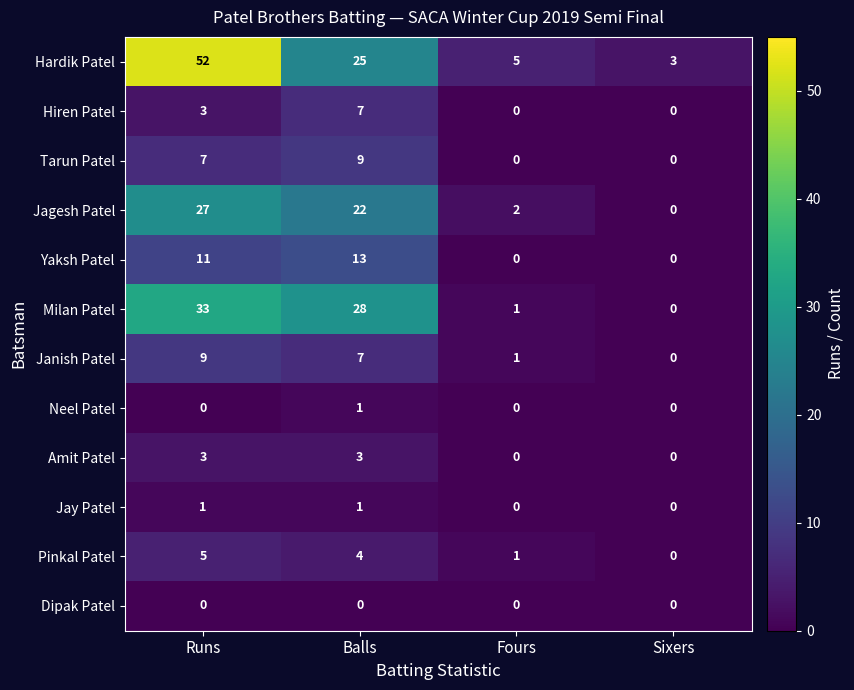

What is the total value across all series at Fours?

10